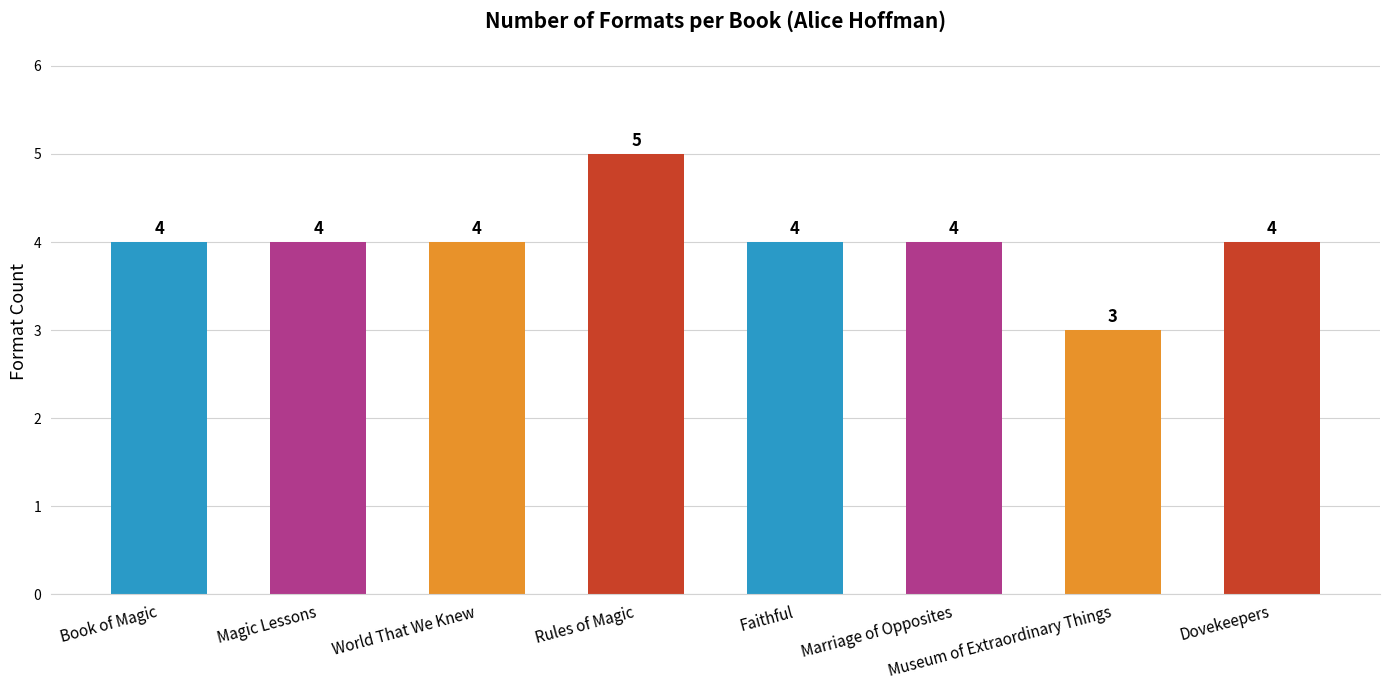

How many bars are there in total?

8